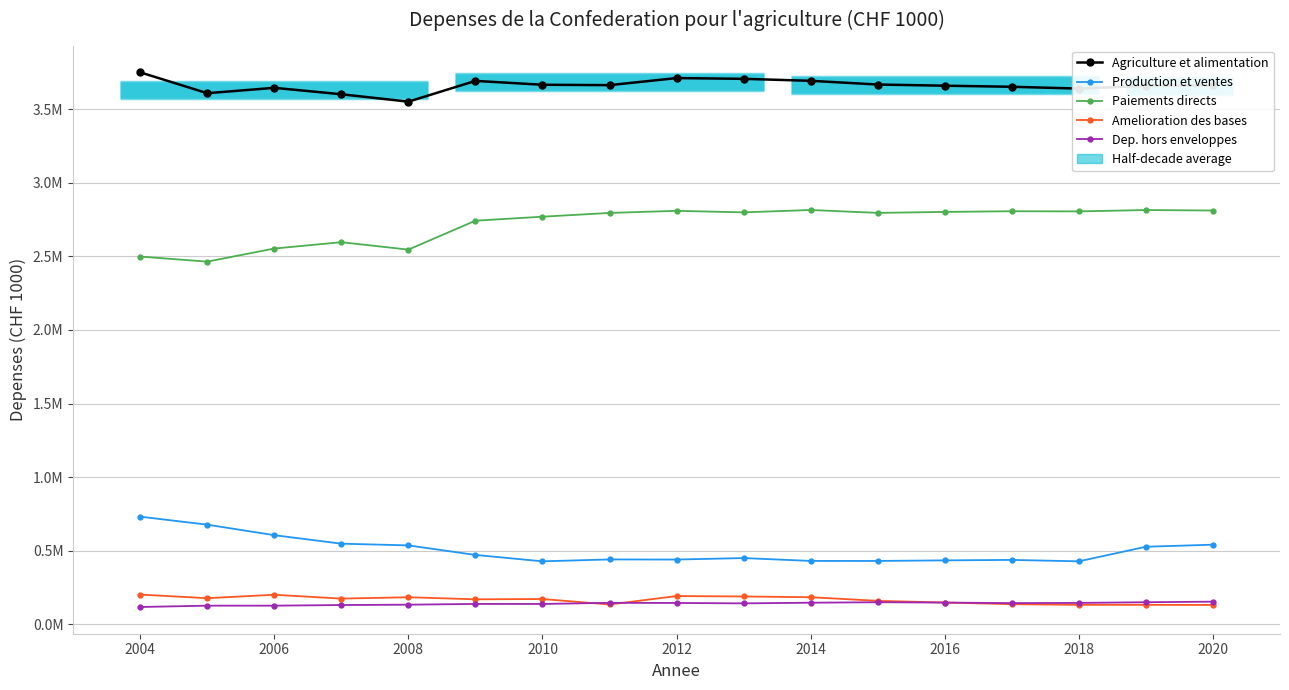

True or false: Agriculture et alimentation and Paiements directs cross at least once.

False